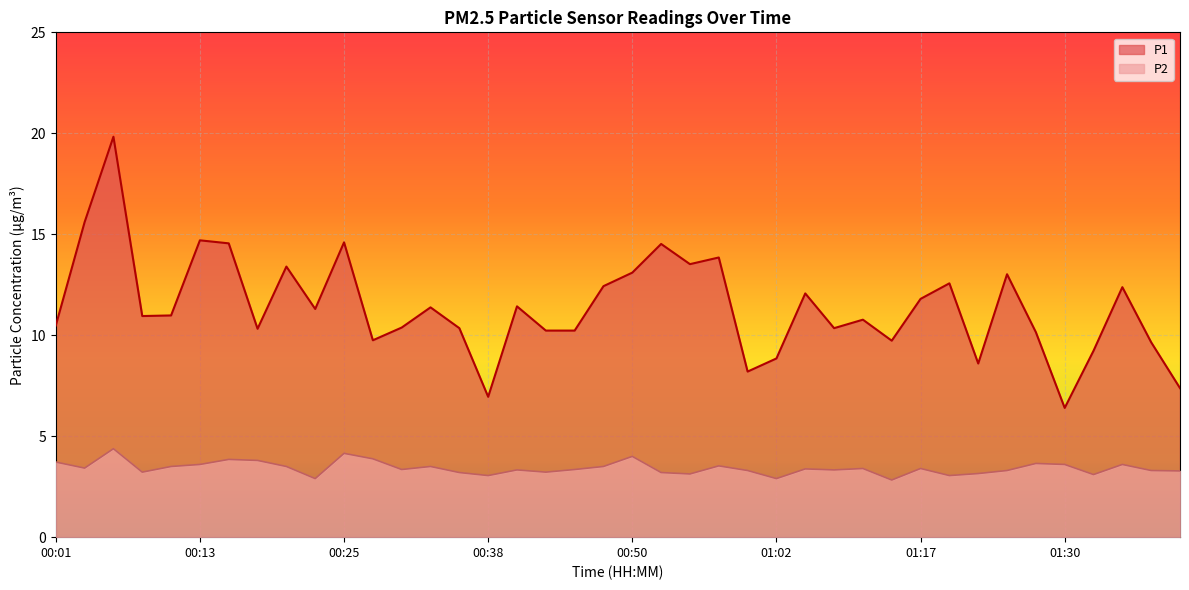

Reading left to right, what are all the values shown in this chart?

P1: 10.5	15.6	19.8	10.9	11.0	14.7	14.6	10.3	13.4	11.3	14.6	9.8	10.4	11.4	10.3	7.0	11.4	10.2	10.2	12.4	13.1	14.5	13.5	13.8	8.2	8.8	12.1	10.3	10.8	9.7	11.8	12.6	8.6	13.0	10.2	6.4	9.2	12.4	9.7	7.4
P2: 3.7	3.4	4.4	3.2	3.5	3.6	3.9	3.8	3.5	2.9	4.2	3.9	3.4	3.5	3.2	3.0	3.3	3.2	3.4	3.5	4.0	3.2	3.1	3.5	3.3	2.9	3.4	3.3	3.4	2.8	3.4	3.0	3.1	3.3	3.6	3.6	3.1	3.6	3.3	3.3